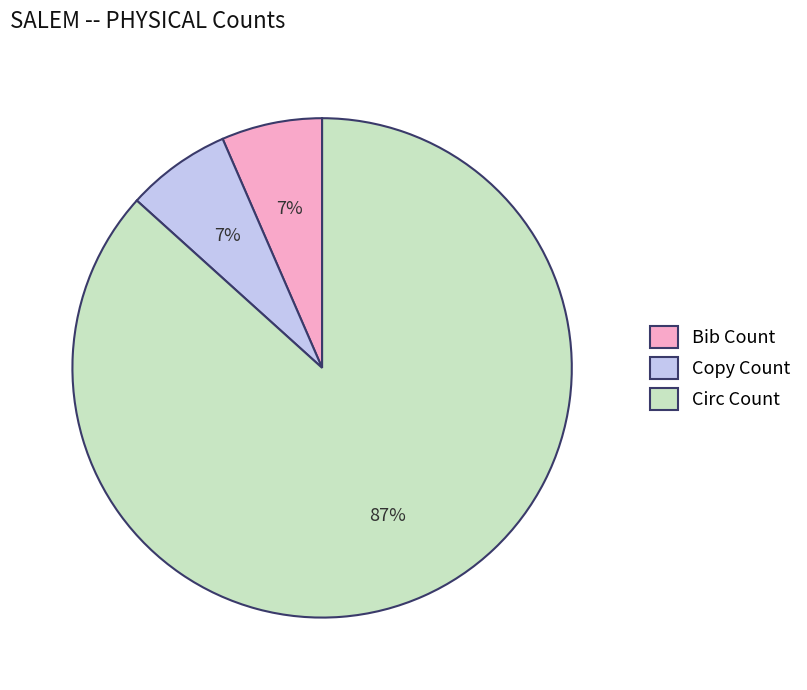

Does Circ Count account for over 50% of the chart?

Yes